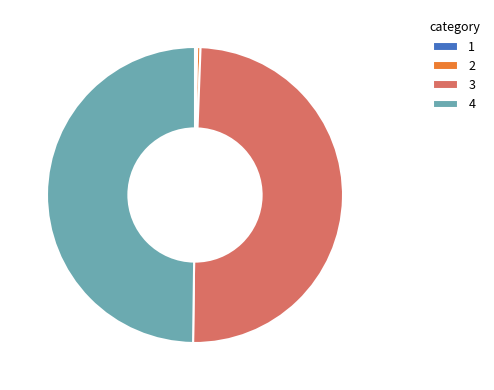

Does 2 account for over 50% of the chart?

No